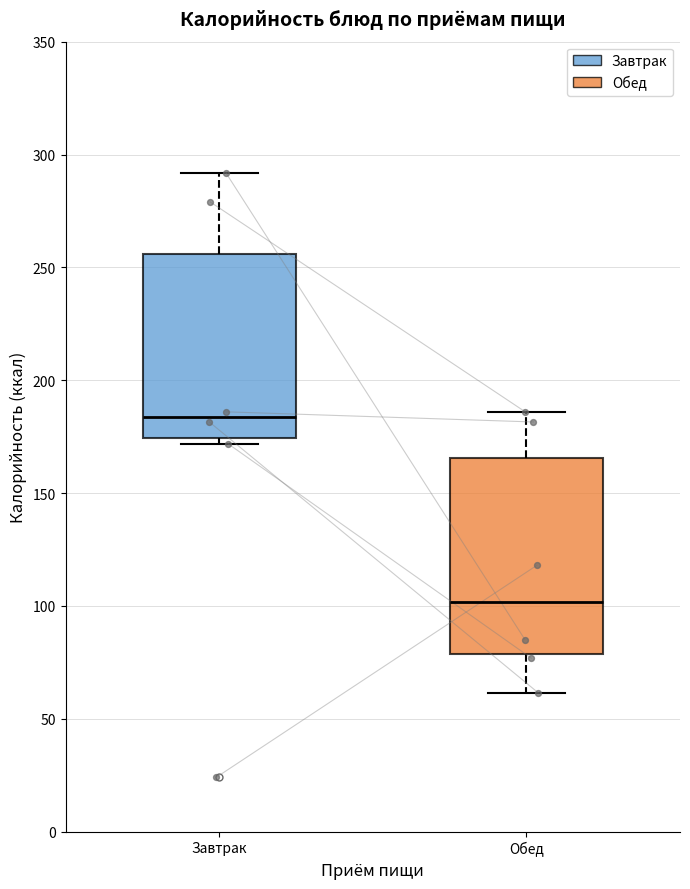

Where is the lower edge of the box for Обед on the y-axis? The values are not printed on the chart, so give them approximately, as read against the axis.

80